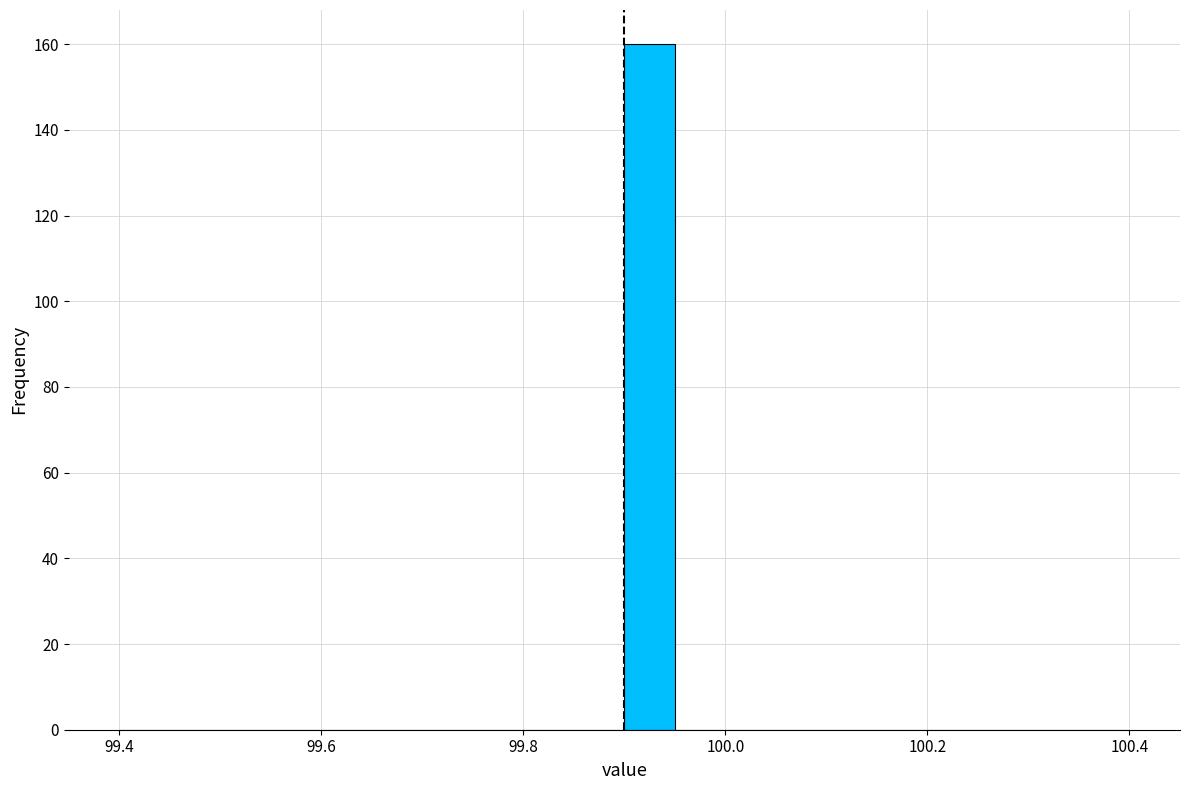

Around what value on the x-axis is the tallest bar? Give the approximate position of its centre, as read against the axis.

99.92